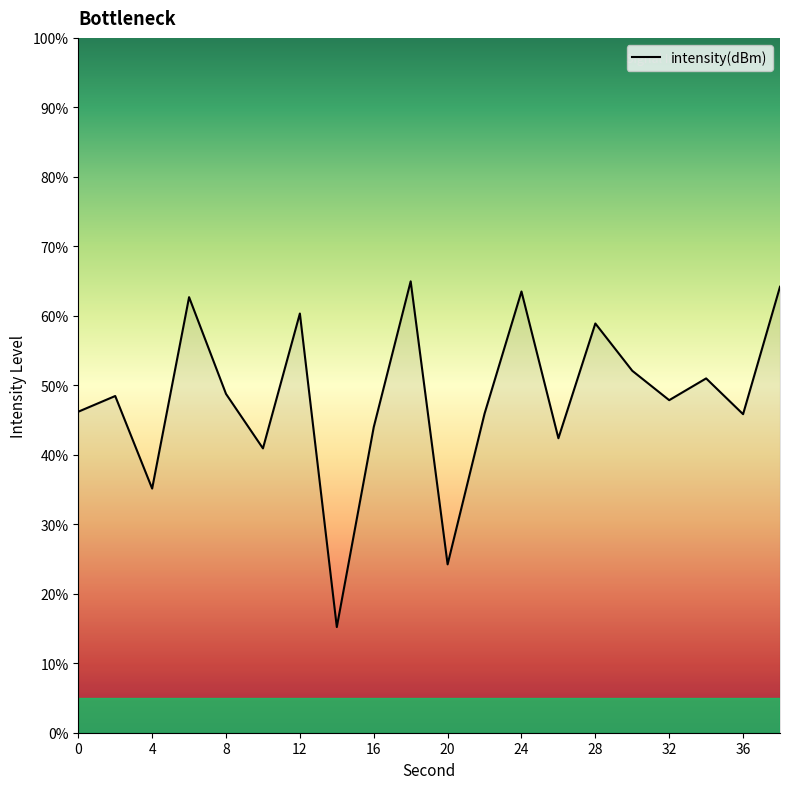

Does the chart have visible grid lines?

No